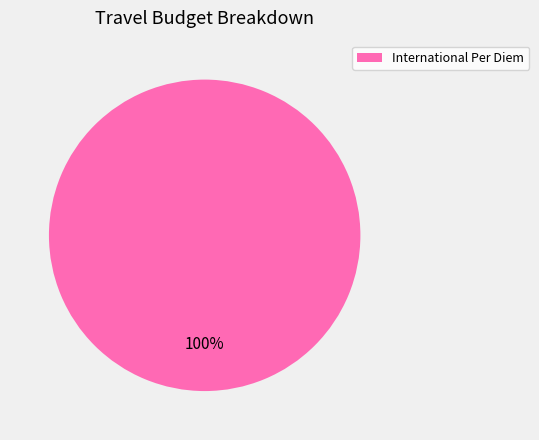

What percentage is the International Per Diem slice, to the nearest percent?

100%